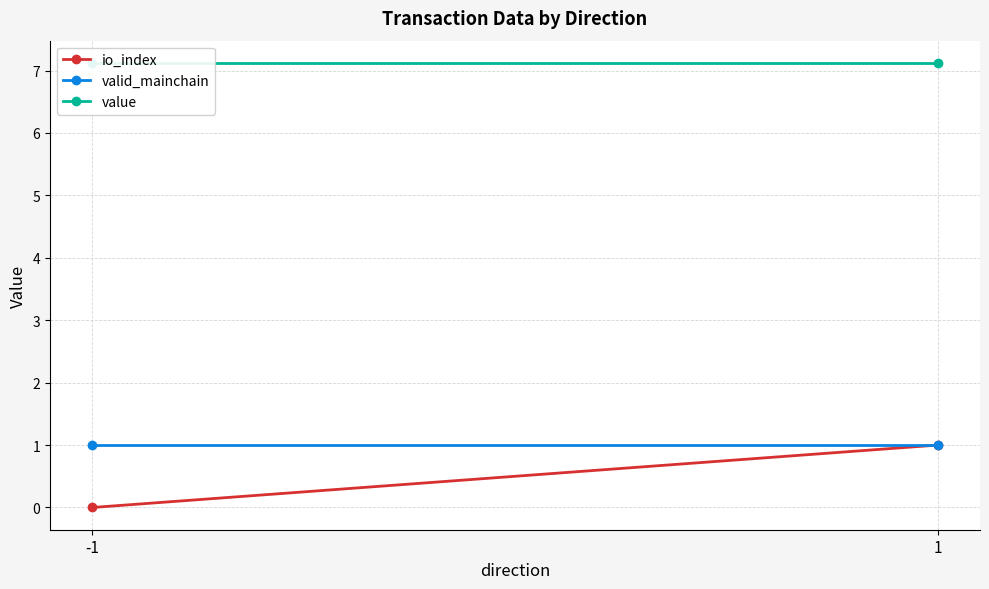

What is the value of the valid_mainchain point at the 1st from the left?

1.0